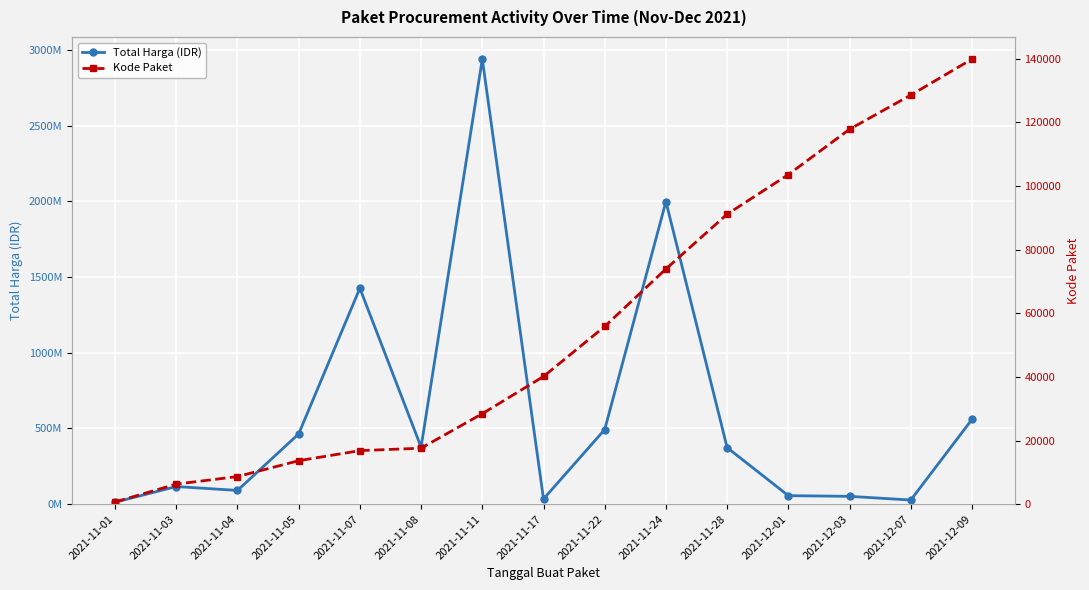

Read the Kode Paket value at 2021-12-01.

103541